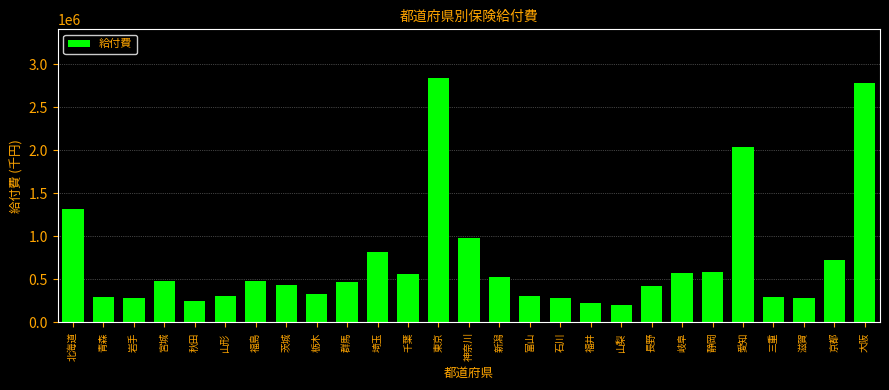

What is the value of the 11th bar from the left?

823675.6